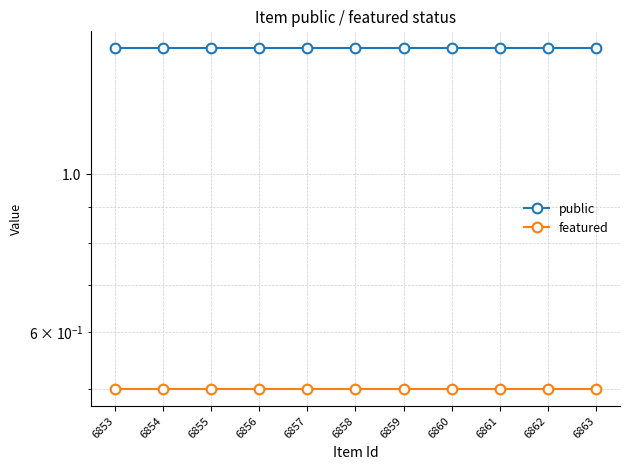

Reading left to right, what are all the values shown in this chart?

public: 6853=1.5	6854=1.5	6855=1.5	6856=1.5	6857=1.5	6858=1.5	6859=1.5	6860=1.5	6861=1.5	6862=1.5	6863=1.5
featured: 6853=0.5	6854=0.5	6855=0.5	6856=0.5	6857=0.5	6858=0.5	6859=0.5	6860=0.5	6861=0.5	6862=0.5	6863=0.5